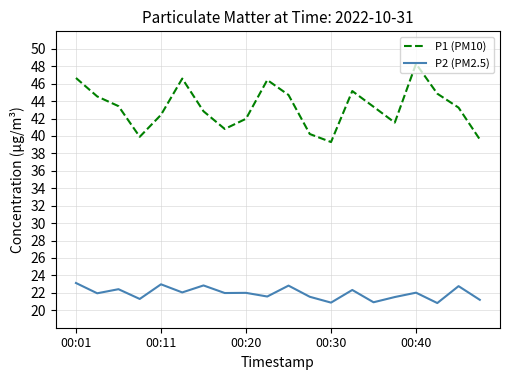

Which series has the widest spread of values?

P1 (PM10)